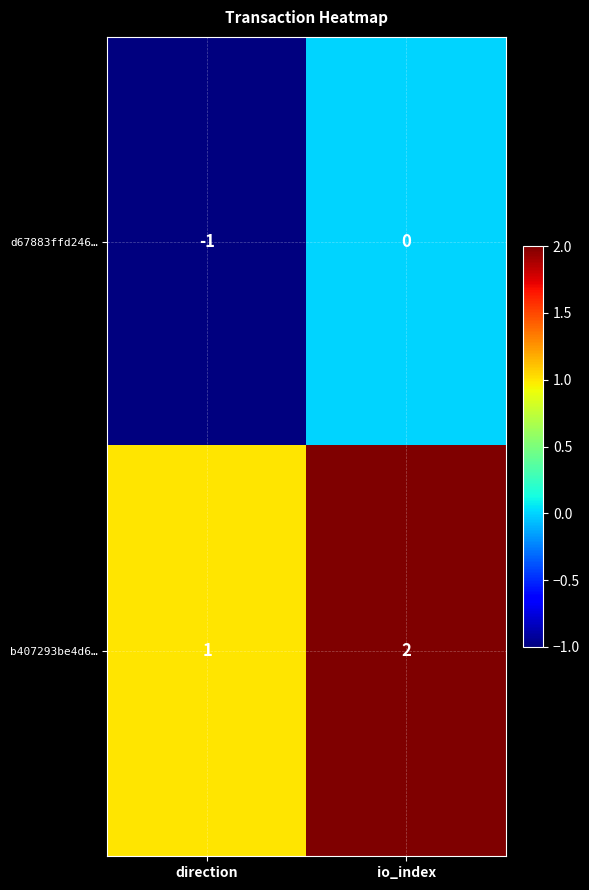

Rank the series by their average value, from lowest to highest.

d67883ffd246…, b407293be4d6…